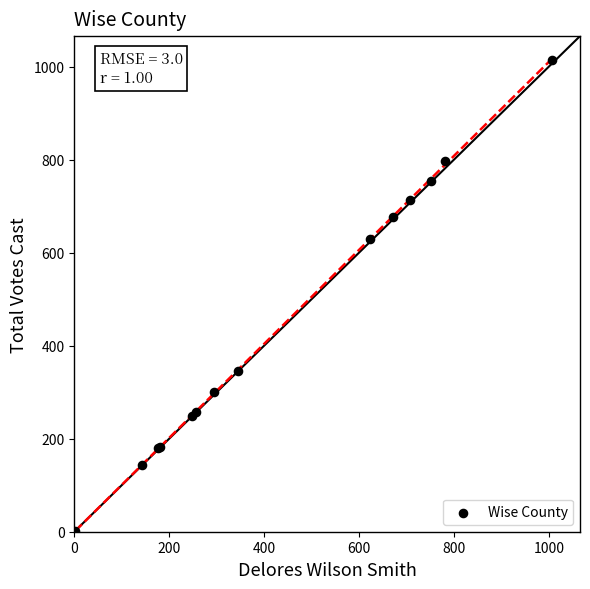

What Y value in the scatter plot is closest to 508?

630